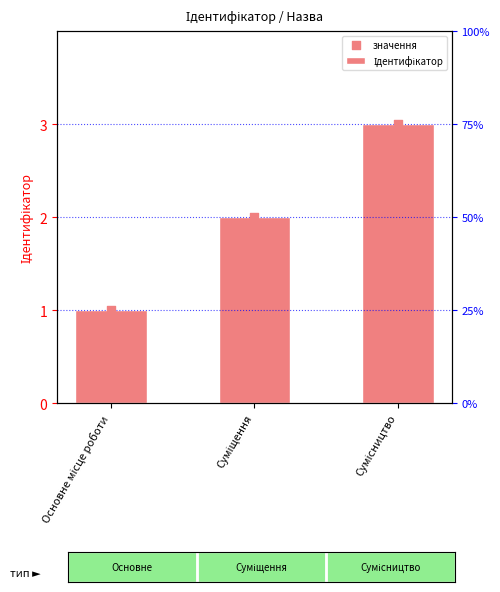

Is the value of значення at Сумісництво greater than the value of Ідентифікатор at Основне місце роботи?

Yes